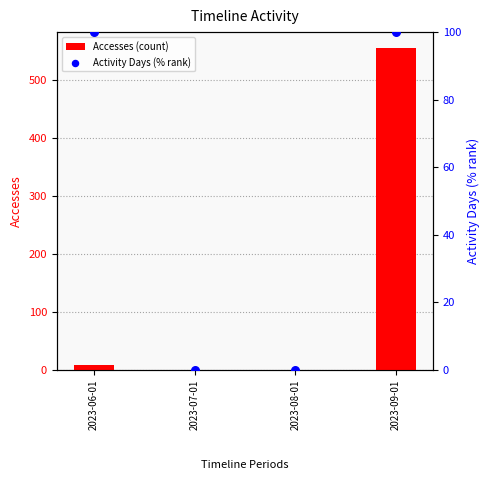

At which category is the sum across all series the highest?

2023-09-01